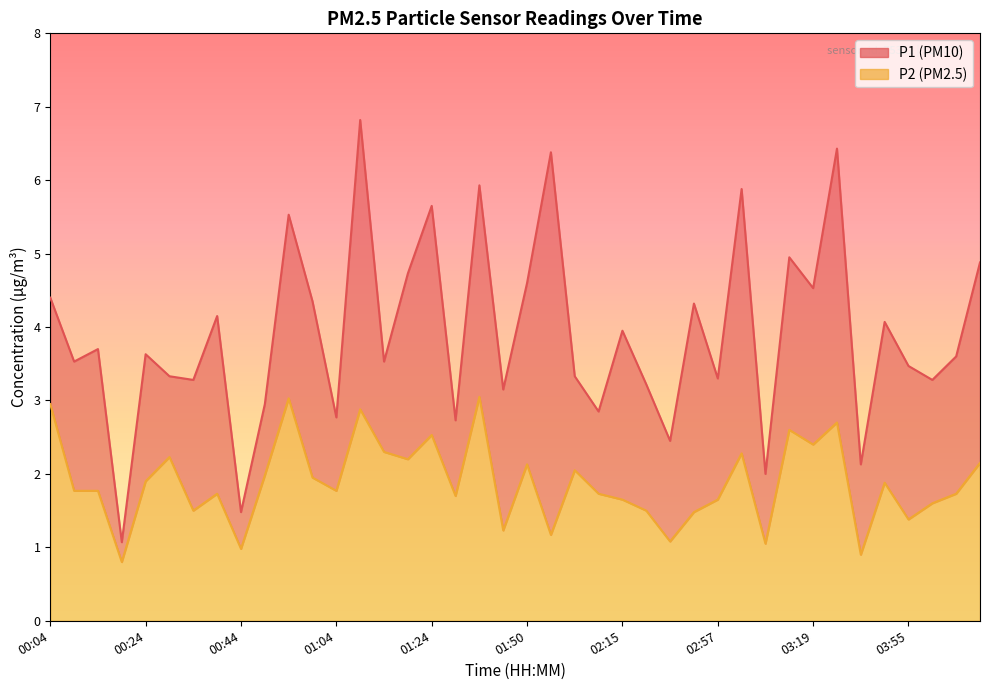

Where is the first local maximum for P2?

00:29